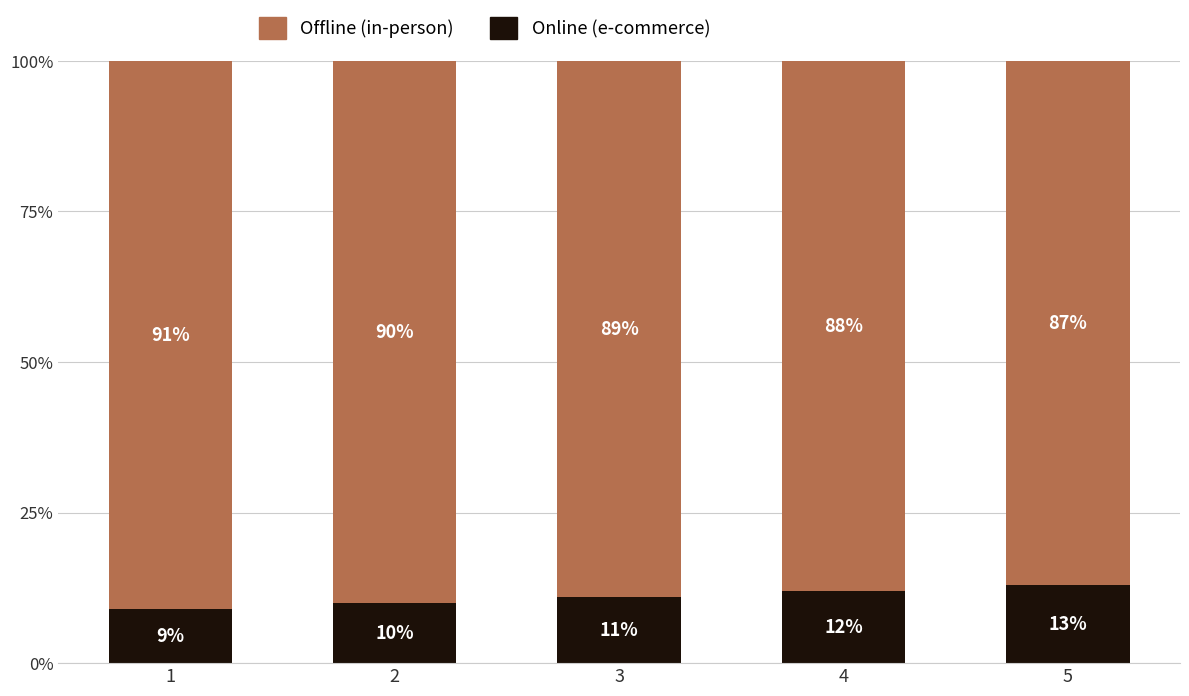

The Online (e-commerce) series shows 11 at 3. True or false?

True